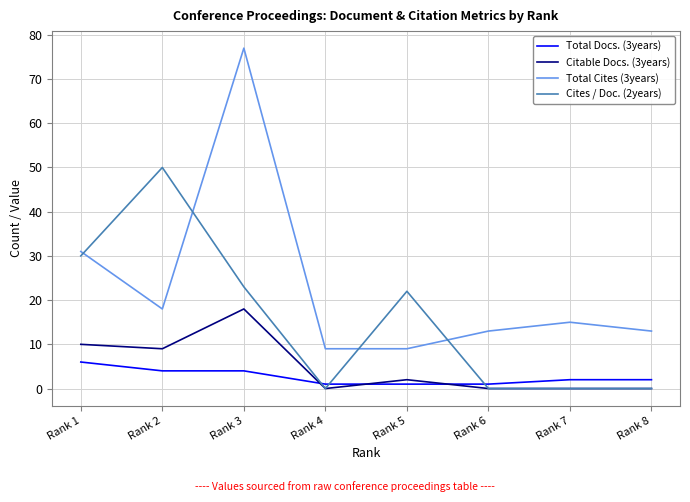

What is the difference between the Total Docs. (3years) values at Rank 7 and Rank 2?

2